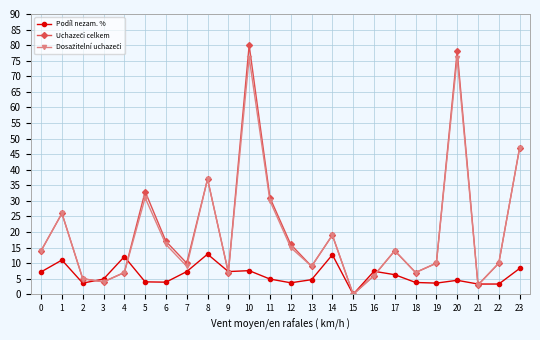

True or false: Podíl nezam. % has more than 0 interior local peaks.

True